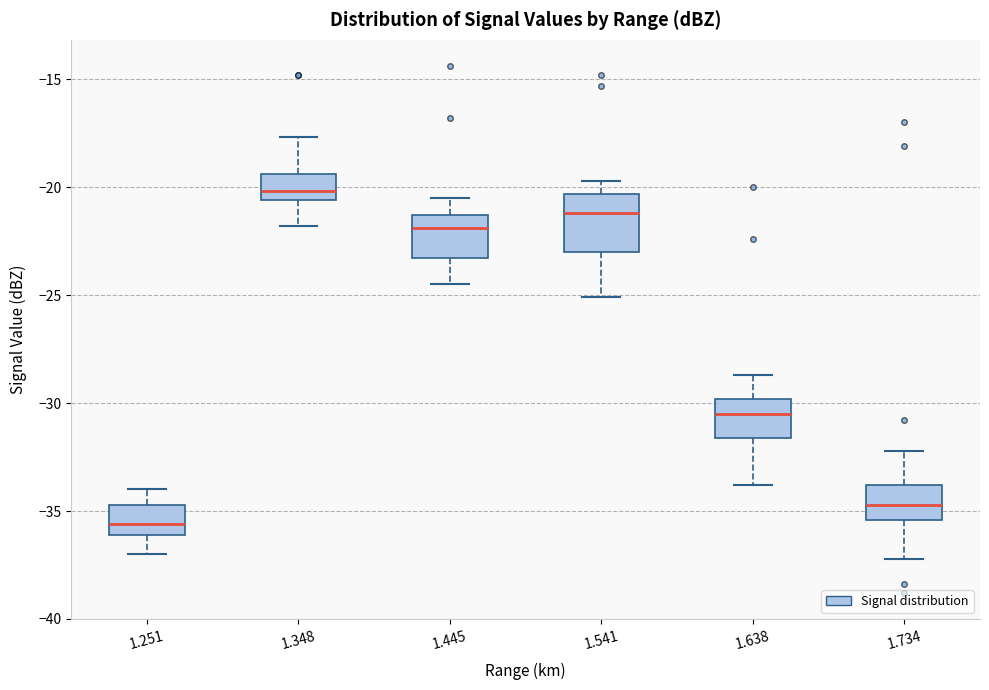

Where does the upper whisker of the box at x = 1.348 end on the y-axis? The values are not printed on the chart, so give them approximately, as read against the axis.

-17.5